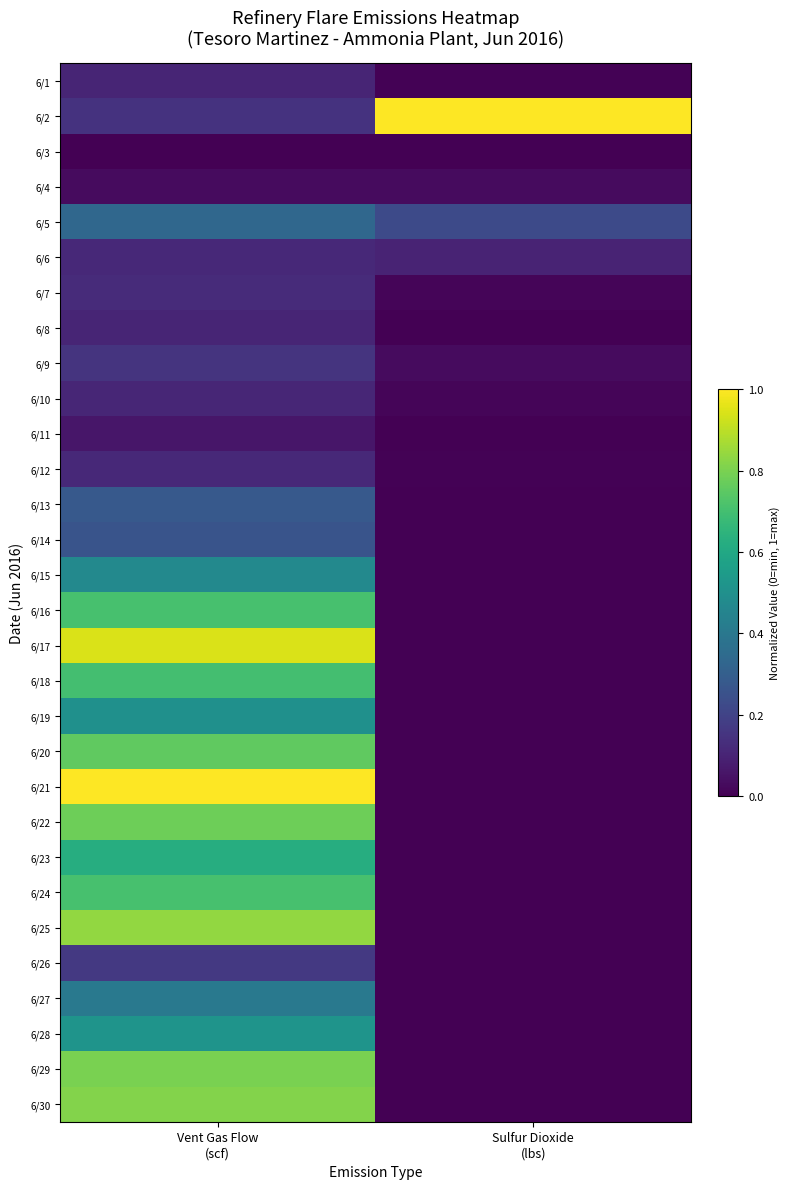

At which category is the sum across all series the highest?

Vent Gas Flow
(scf)